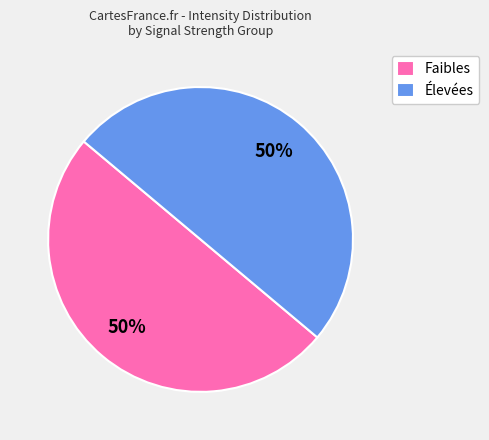

What percentage is the Élevées slice, to the nearest percent?

50%